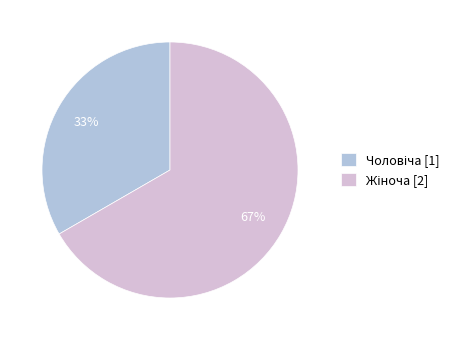

To the nearest percent, what is the average slice percentage?

50%